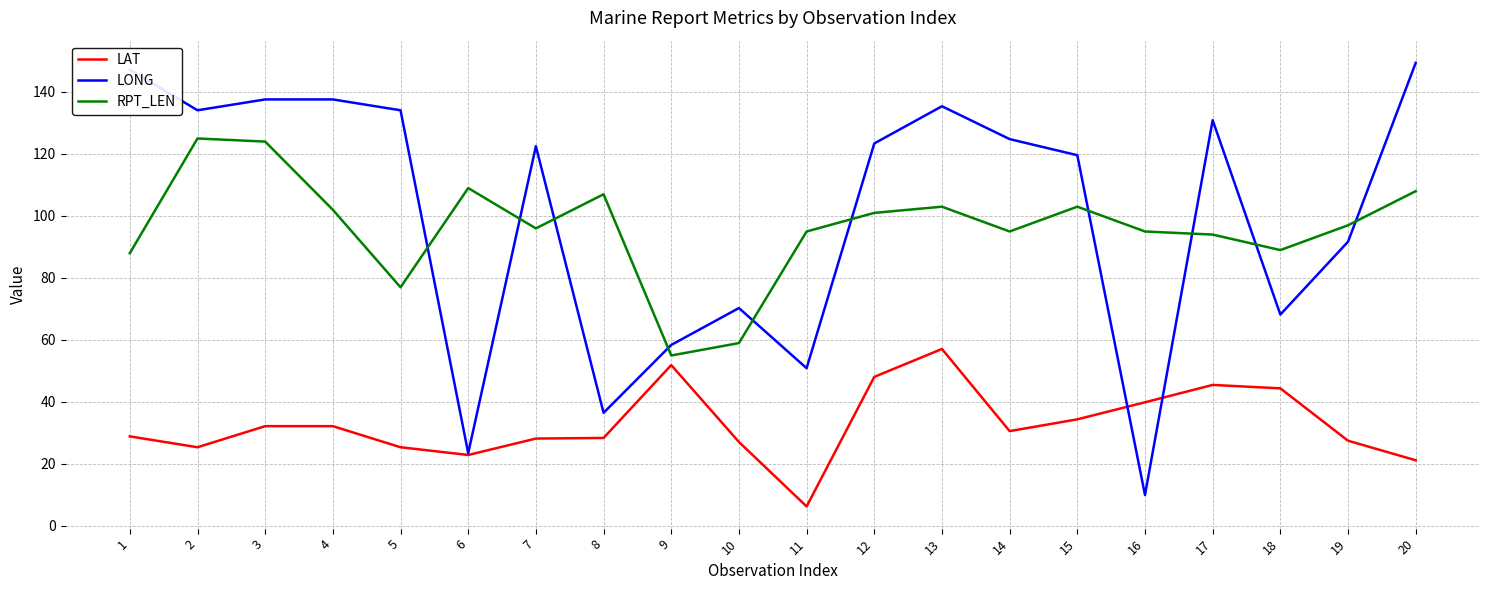

What is the total value across all series at 11?

152.2